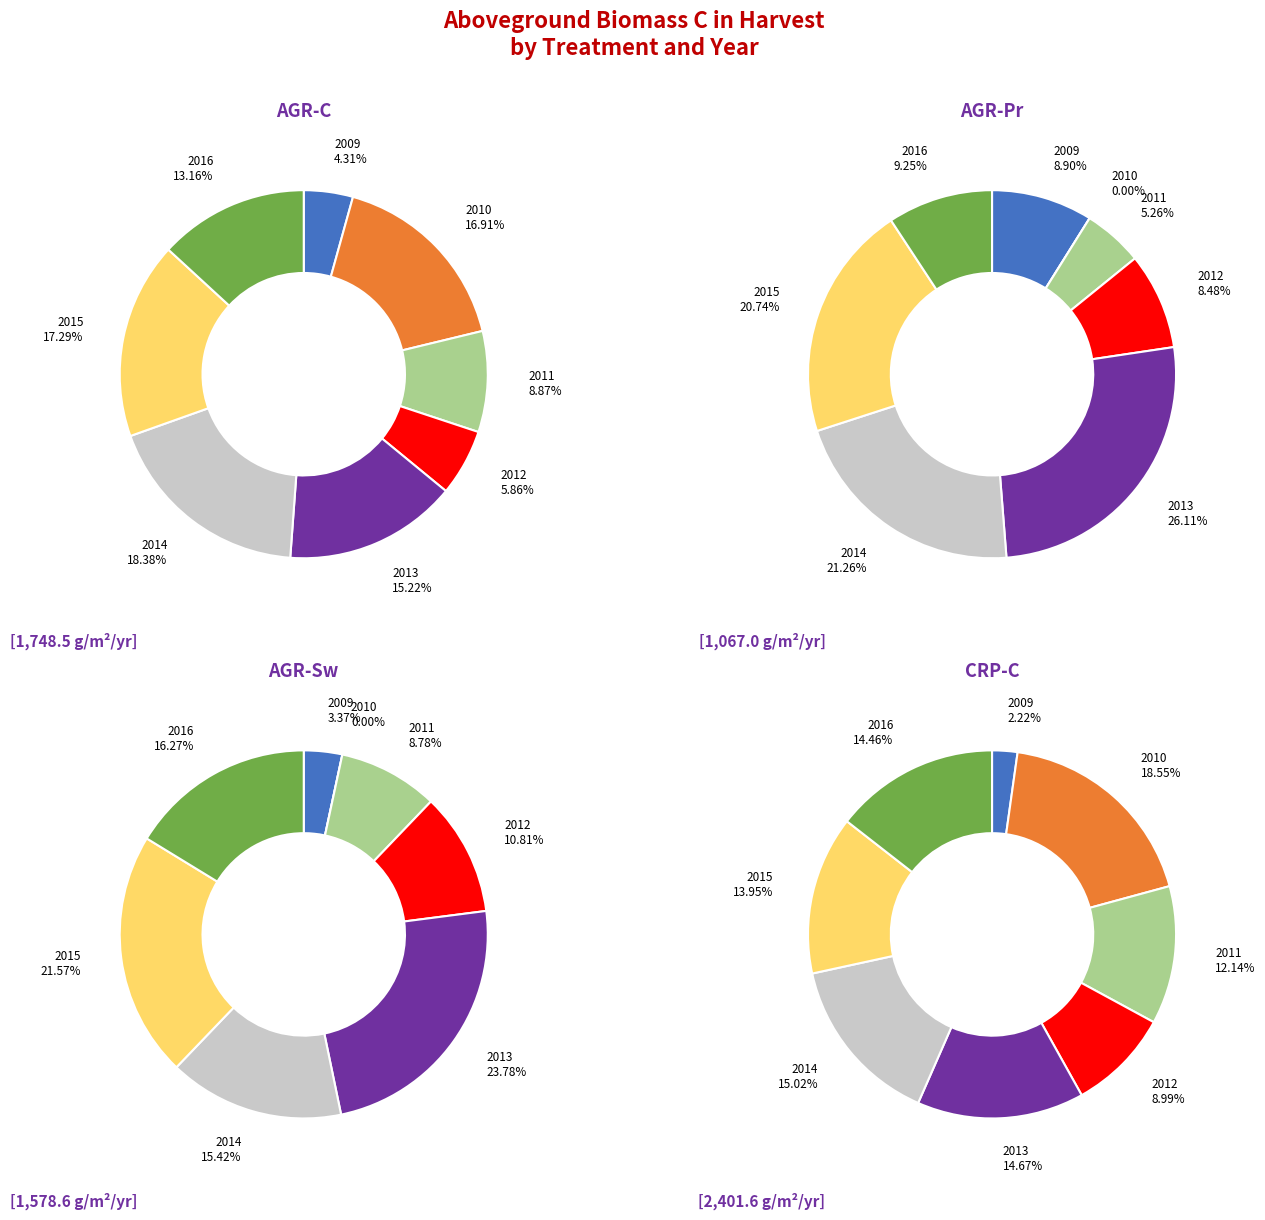

Is it true that 2013 is 15% of the pie?

True